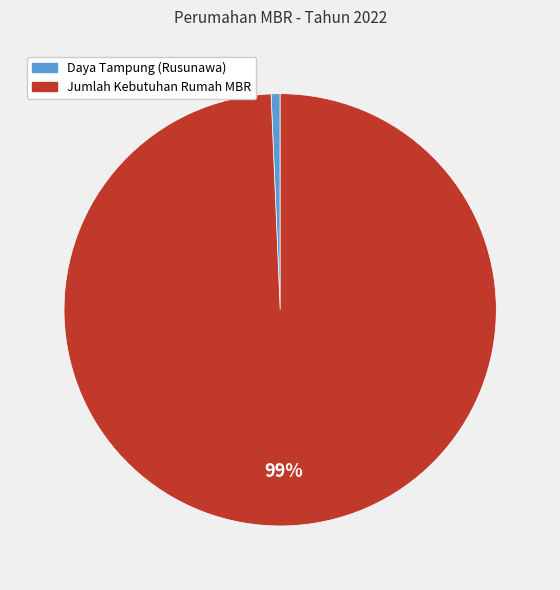

Between Jumlah Kebutuhan Rumah MBR and Daya Tampung (Rusunawa), which is larger?

Jumlah Kebutuhan Rumah MBR